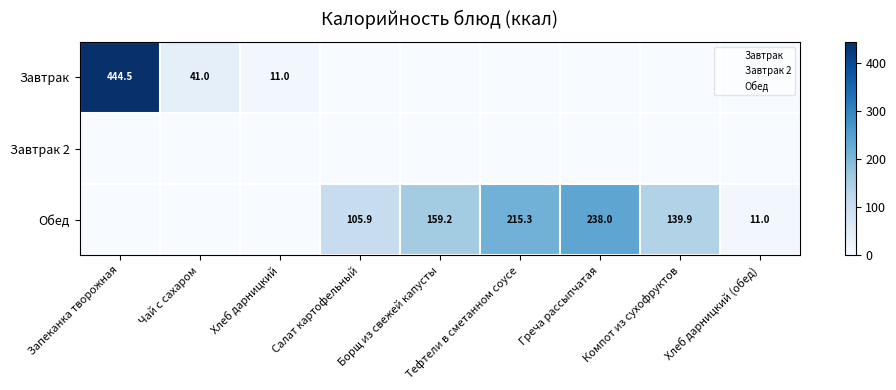

The value of Завтрак at Хлеб дарницкий is 11.0. True or false?

True